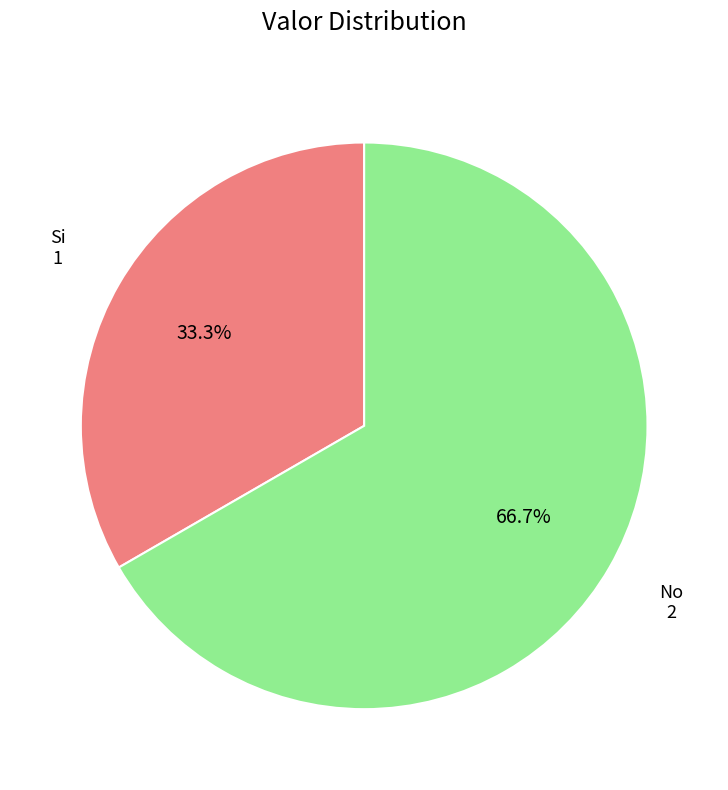

What is the ratio of the value at No to the value at Si?

2.0